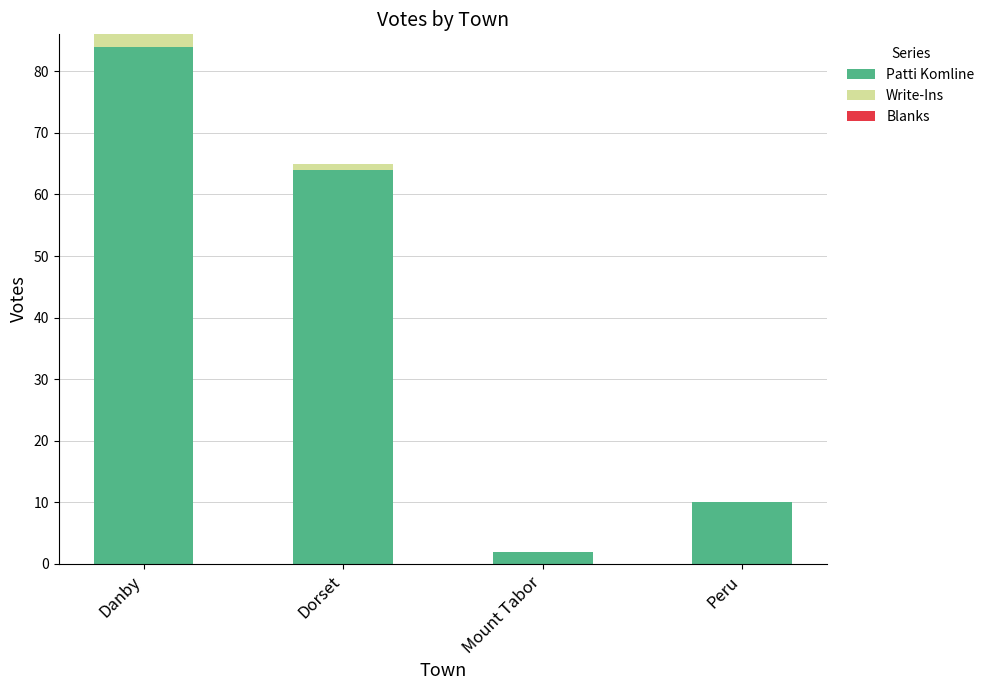

The value of Patti Komline at Peru is 15. True or false?

False